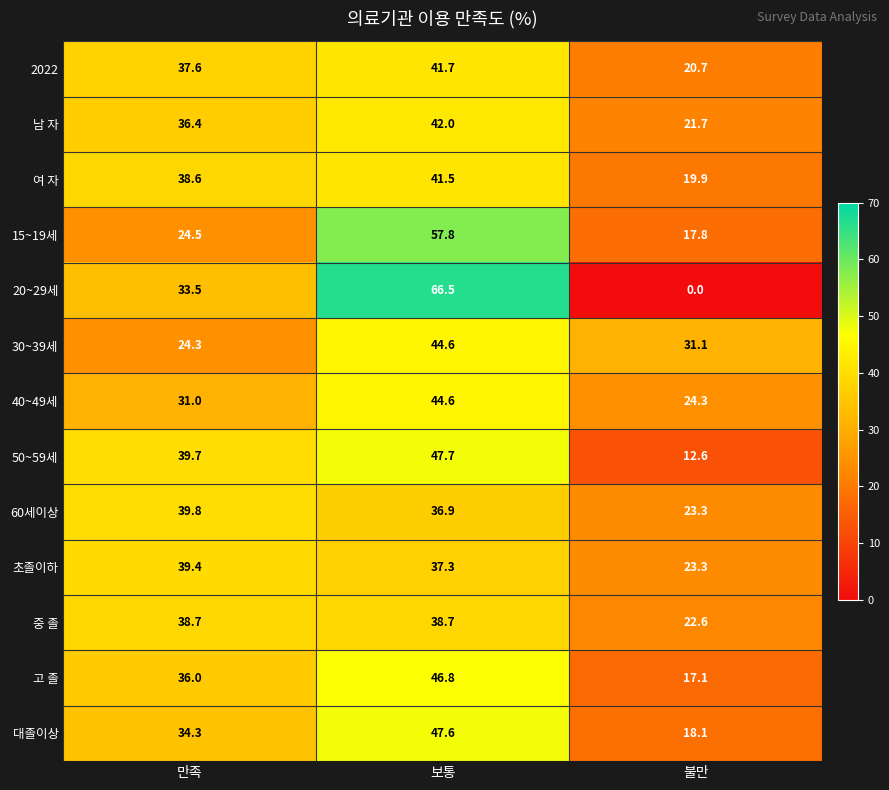

At which label is 여 자 closest to 30?

만족